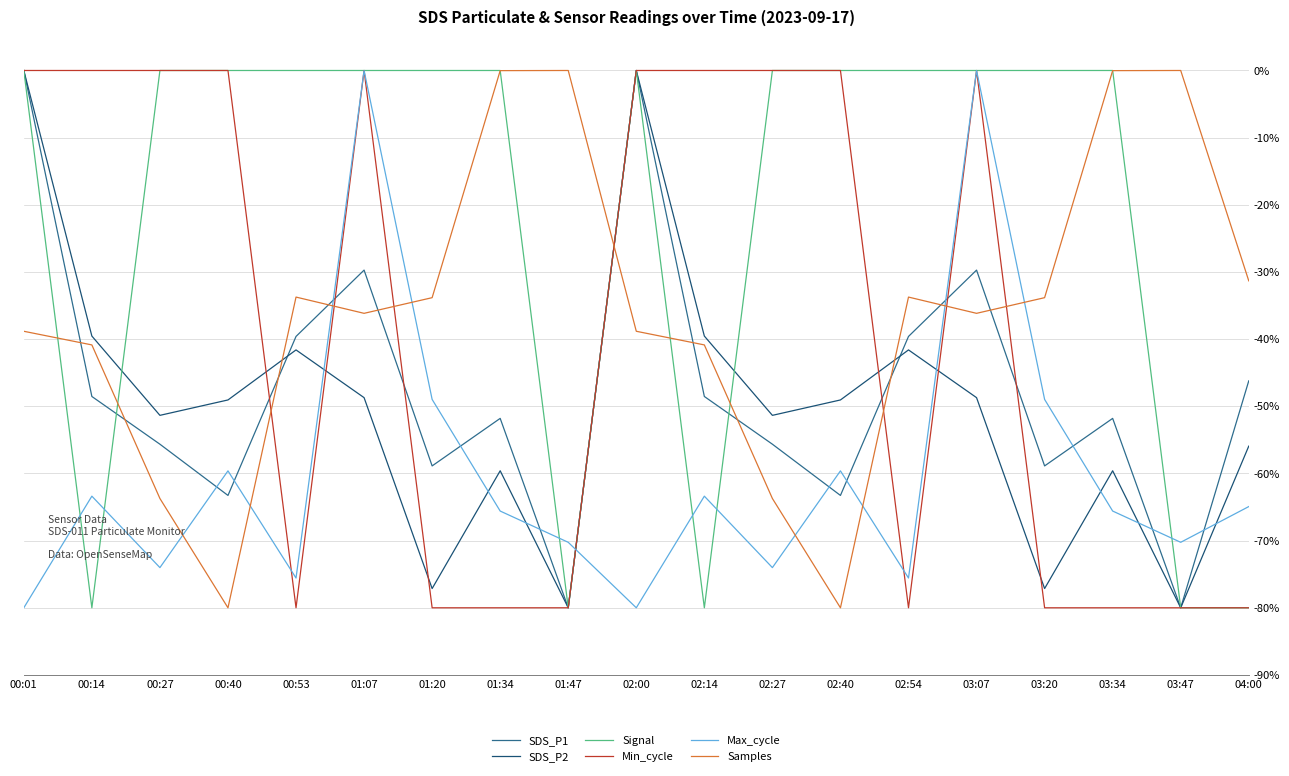

What is the difference between the maximum and minimum values in the Min_cycle series?

80.0